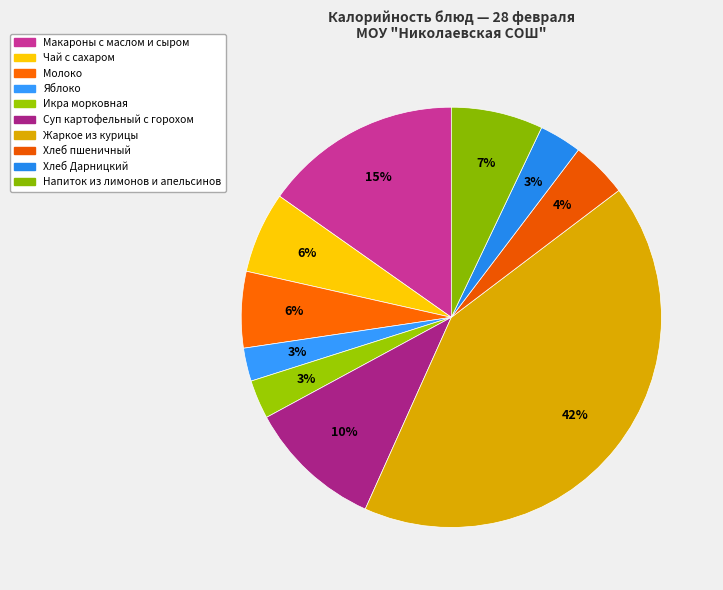

What is the total percentage of Яблоко and Жаркое из курицы?

44.6%